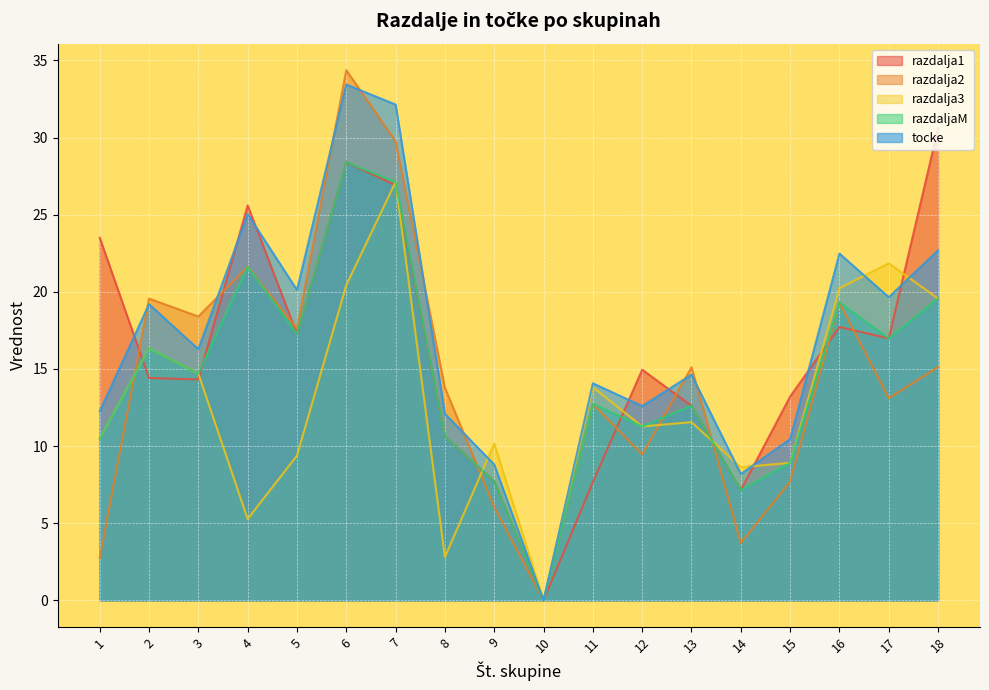

How many lines are shown in the chart?

5